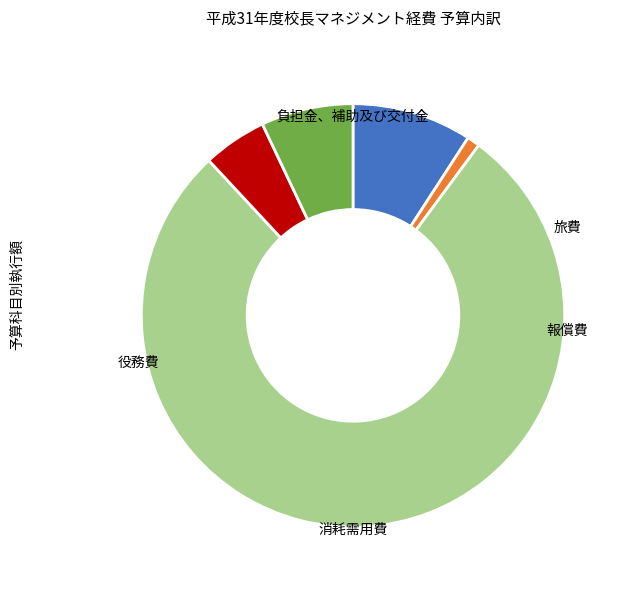

True or false: 消耗需用費 accounts for 1% of the total.

False